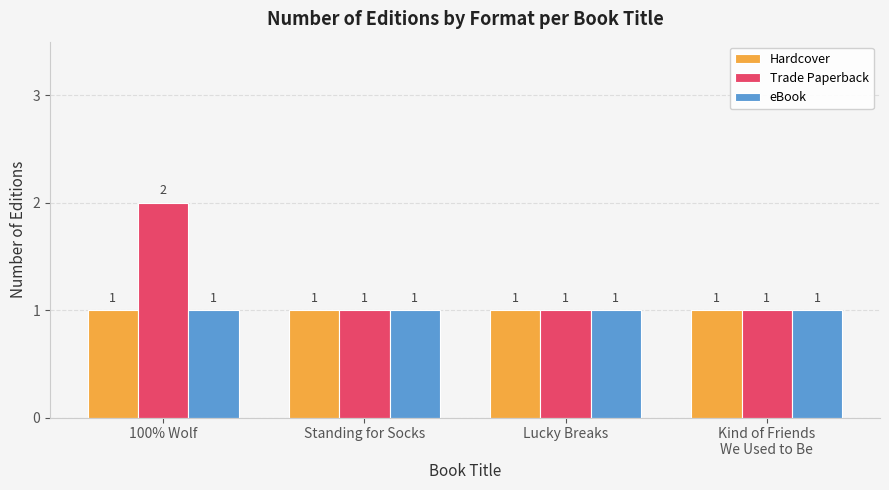

What position from the left is 100% Wolf?

1